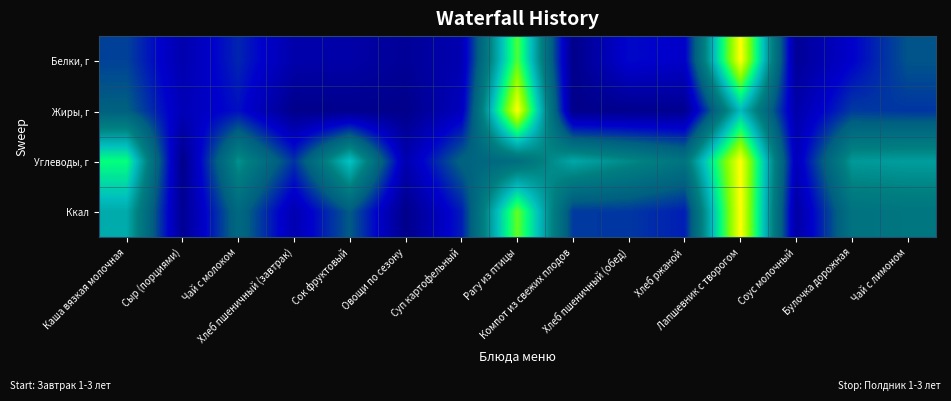

Which label corresponds to the smallest value in the chart?

Компот из свежих плодов